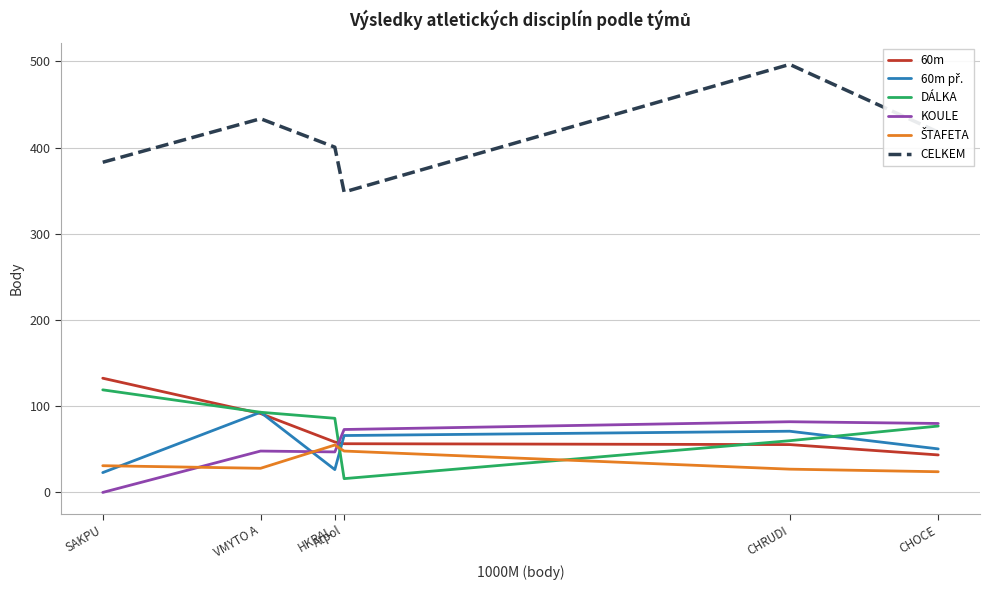

True or false: DÁLKA and CELKEM intersect in this chart.

False